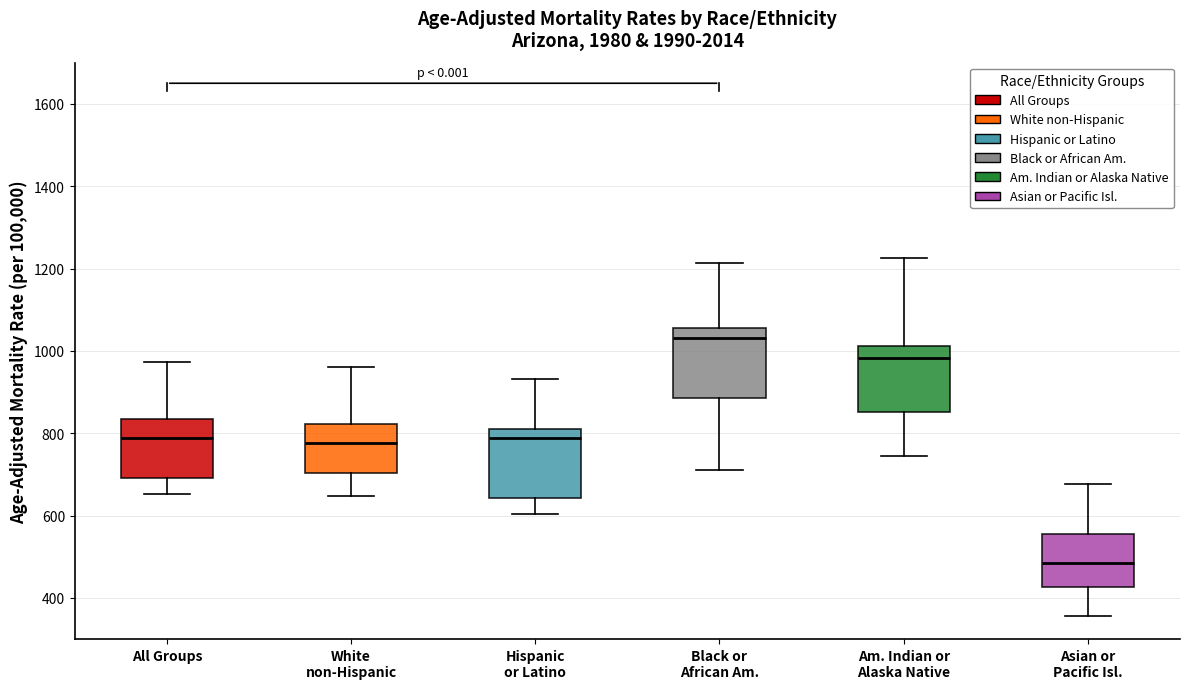

Where does the upper whisker of the box for White non-Hispanic end on the y-axis? The values are not printed on the chart, so give them approximately, as read against the axis.

960